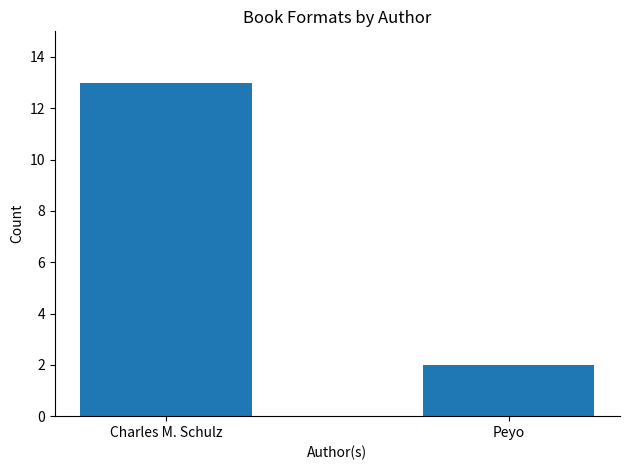

What is the value of the 1st bar from the left?

13